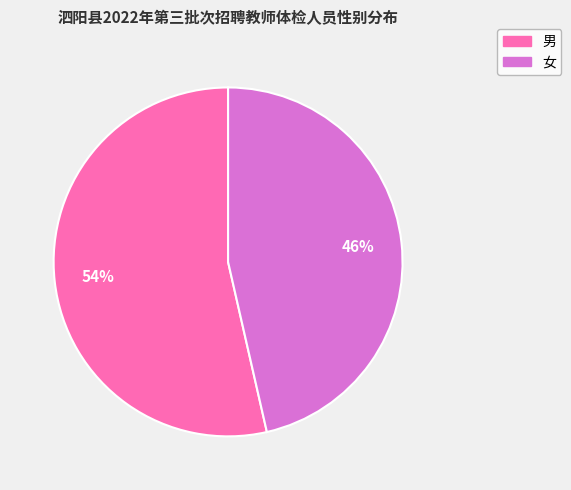

Which category has the biggest portion of the pie?

男